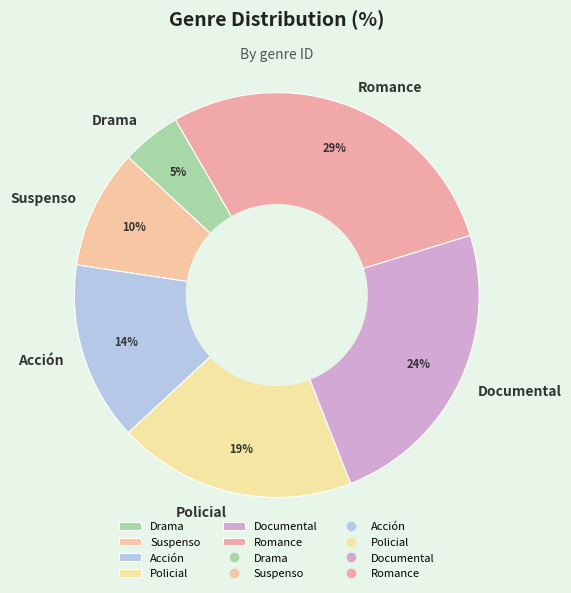

To the nearest percent, what is the difference between the largest and smallest slice percentages?

24%